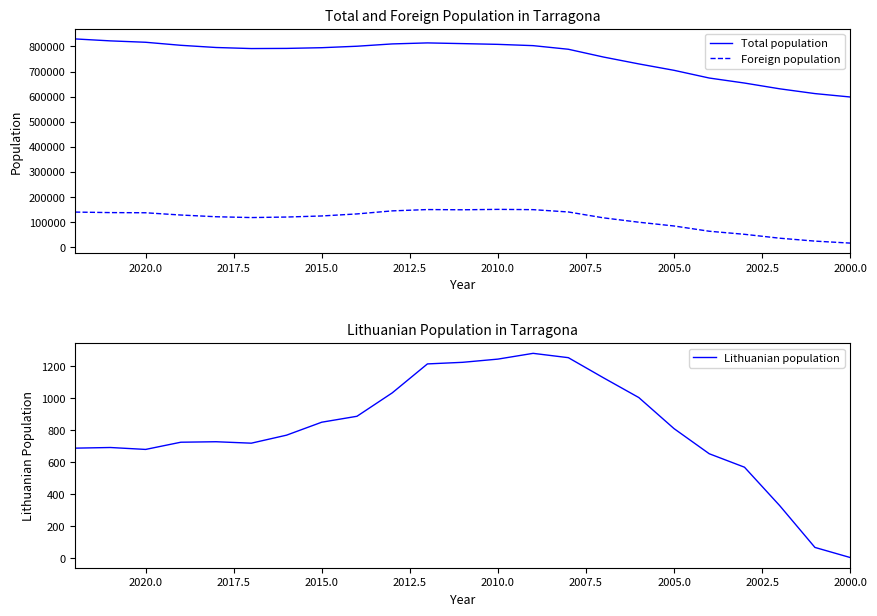

Is it true that Lithuanian population equals 40 at 21?

False